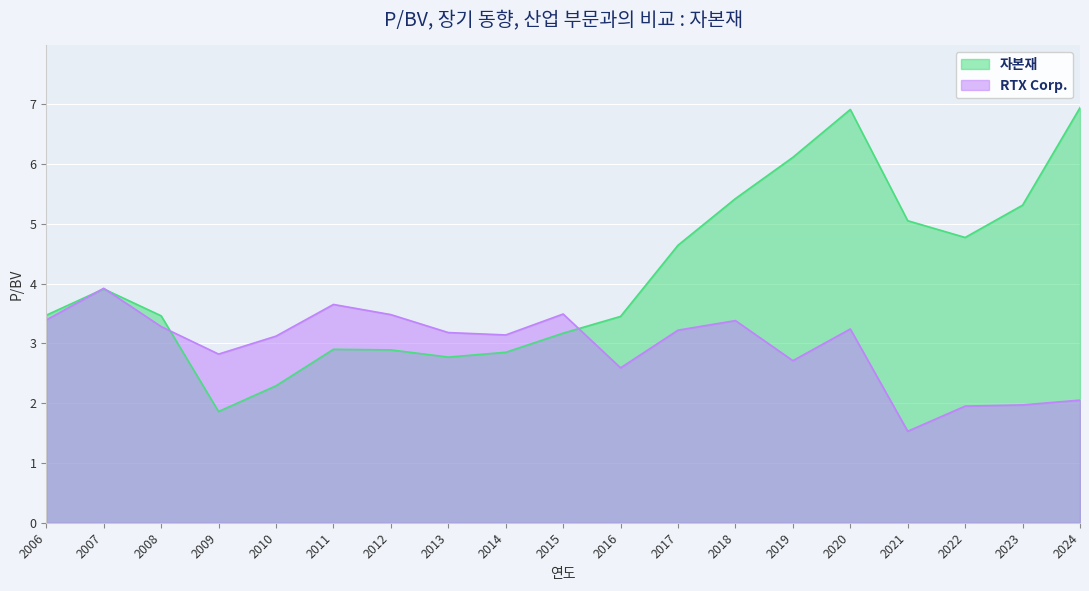

At which label is RTX Corp. closest to 2?

2023